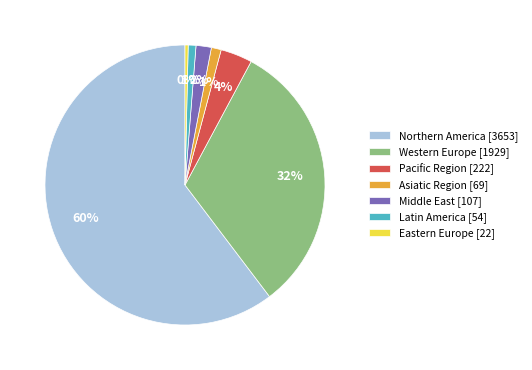

The Asiatic Region [69] slice represents 1% of the pie. True or false?

True